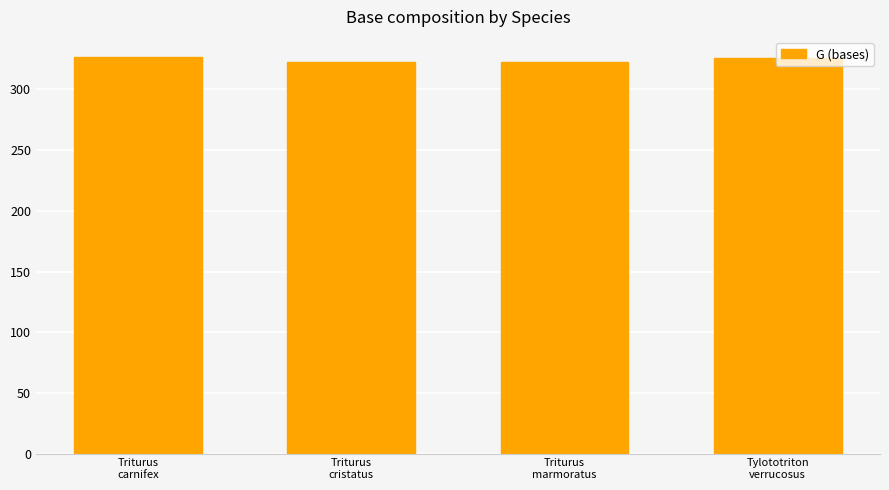

What is the label of the 1st bar from the left?

Triturus
carnifex